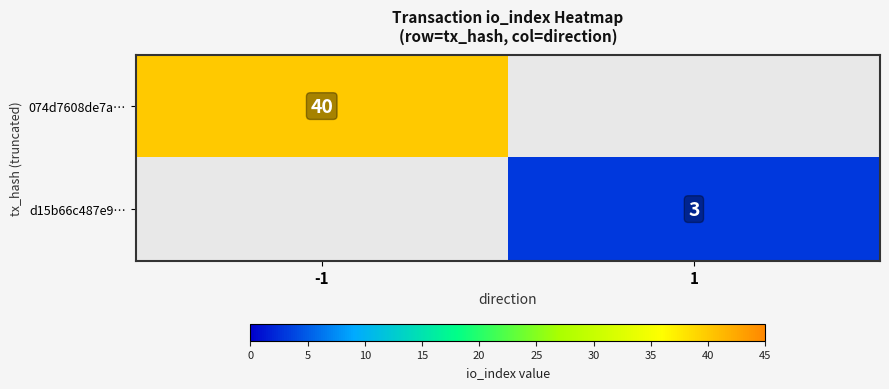

The 074d7608de7a… series shows 9 at -1. True or false?

False